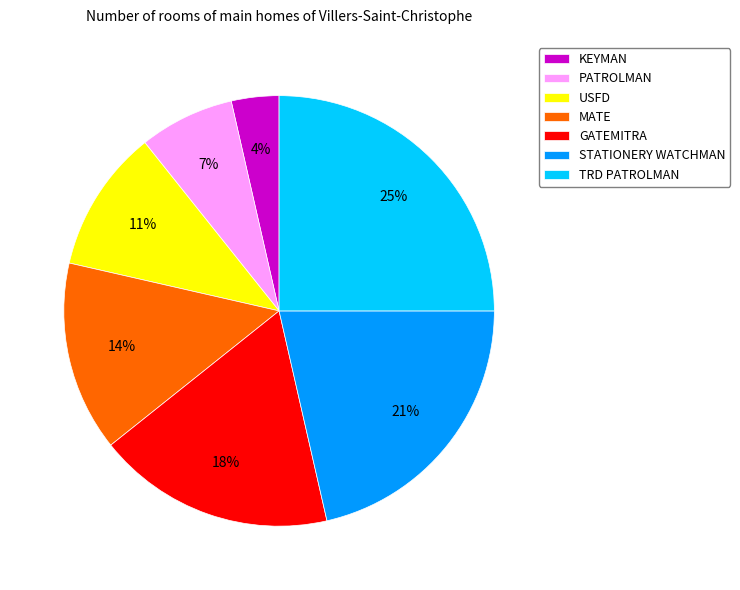

Does any single category account for the majority?

No